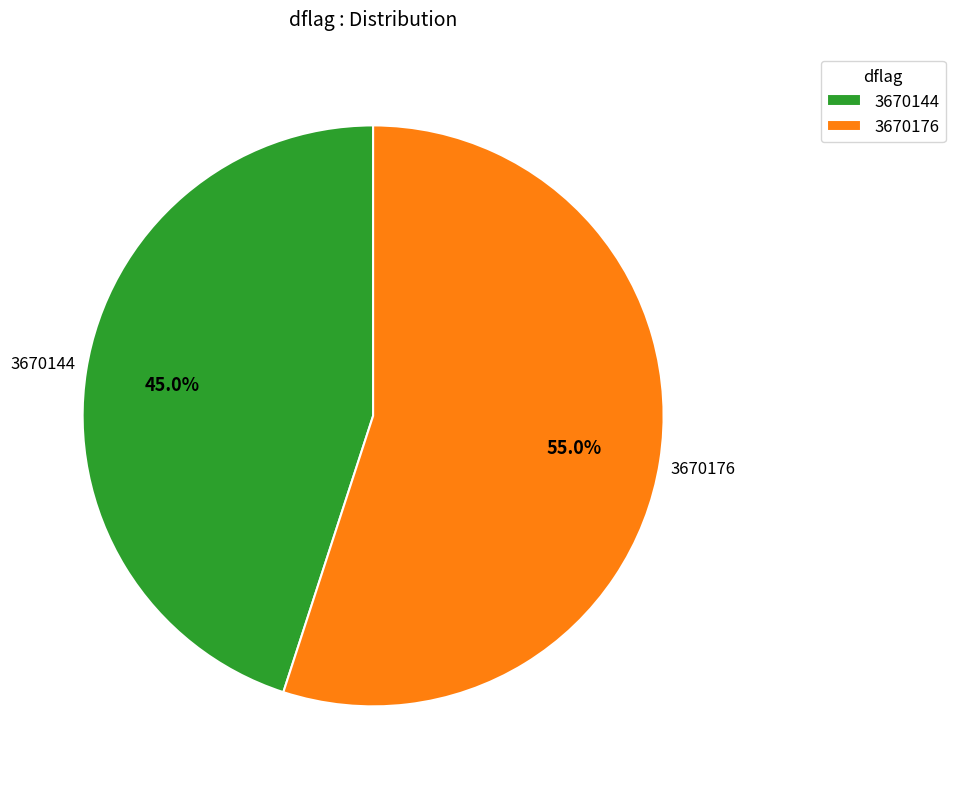

True or false: 3670176 accounts for 55% of the total.

True